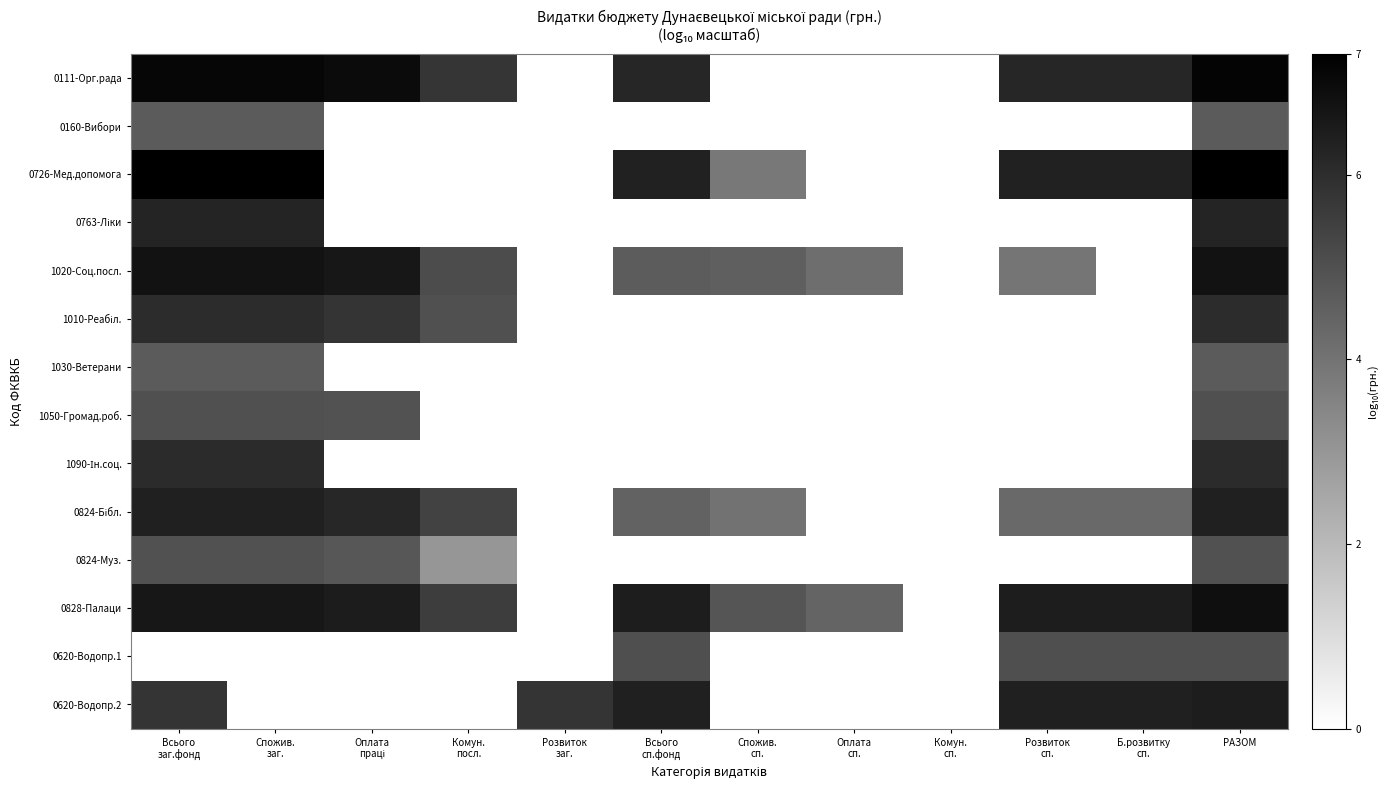

At how many categories does at least one series exceed 3?

11